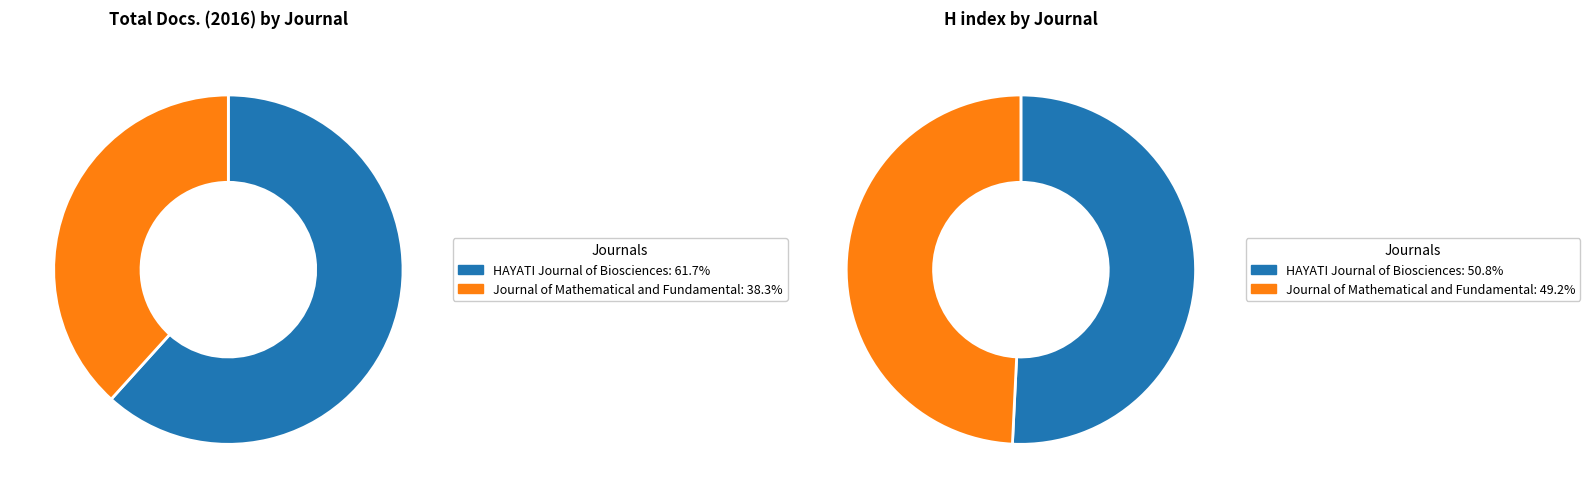

Does any single category account for the majority?

Yes